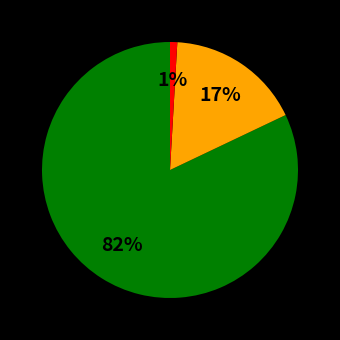

To the nearest percent, what is the average slice percentage?

33%